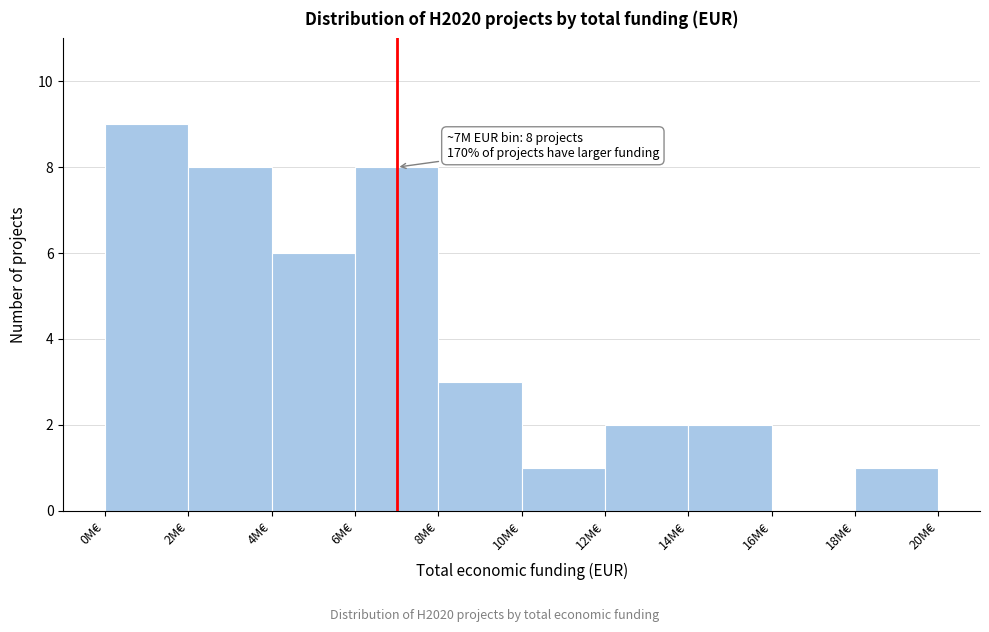

Reading left to right, extract all data points from this chart.

0M€=9	2M€=8	4M€=6	6M€=8	8M€=3	10M€=1	12M€=2	14M€=2	16M€=0	18M€=1